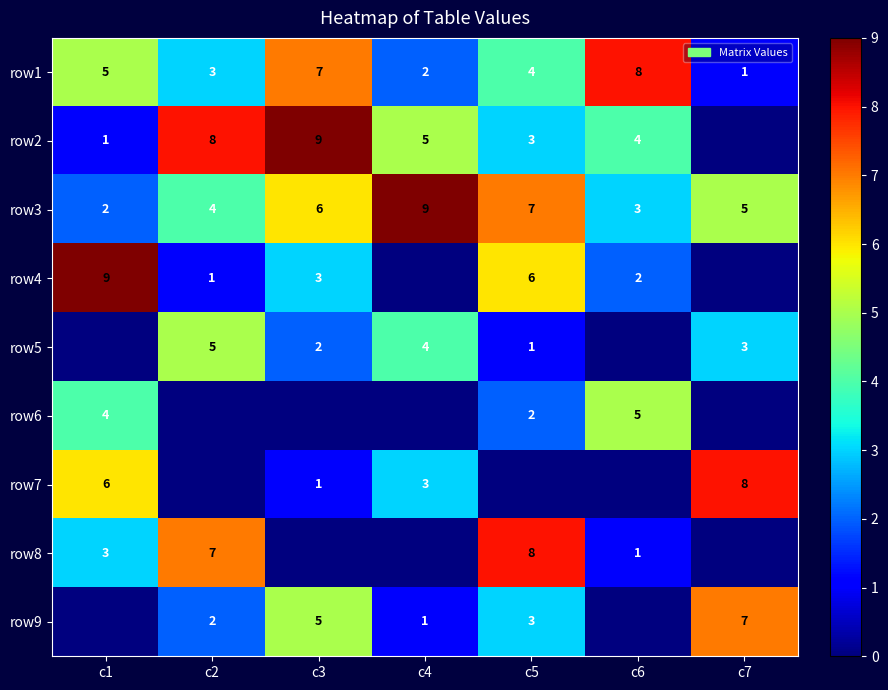

How many data points in row3 are less than 5?

3